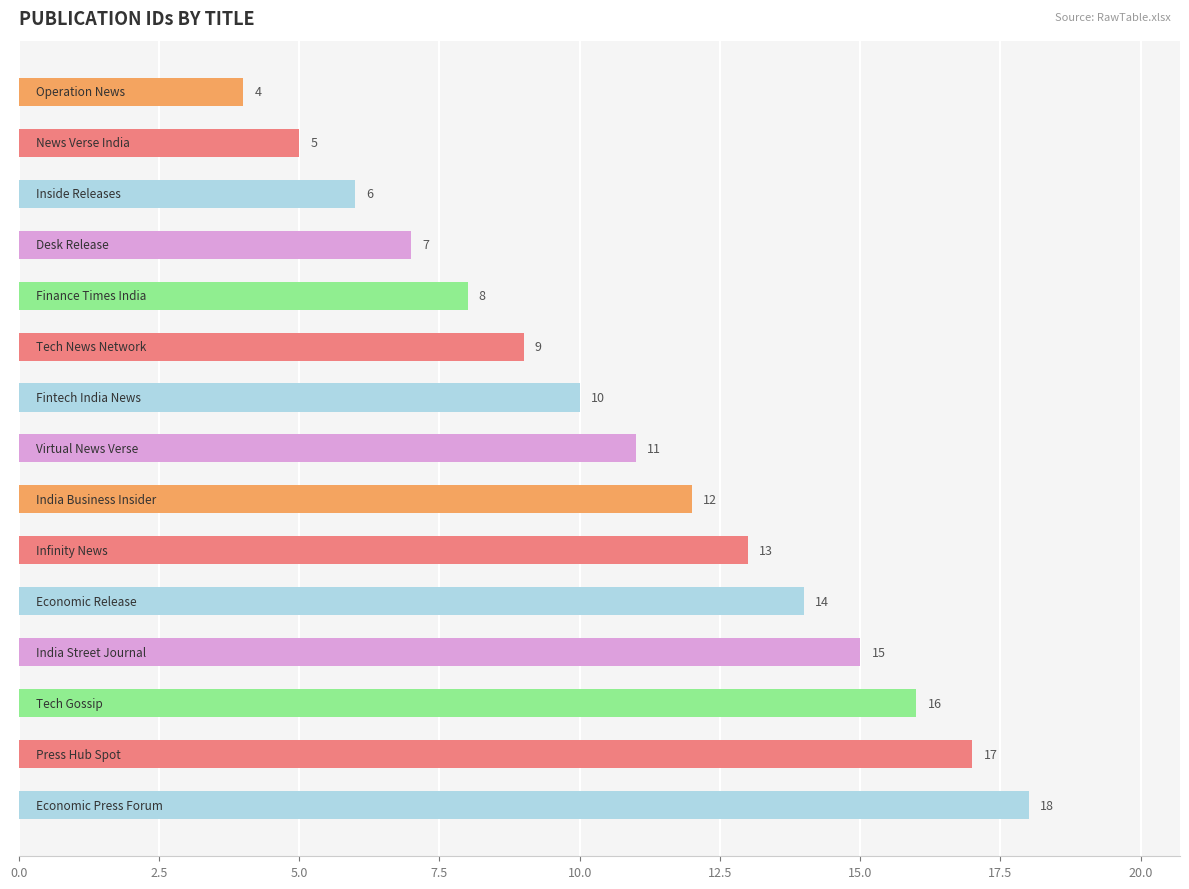

What is the value of the 1st bar from the top?

4